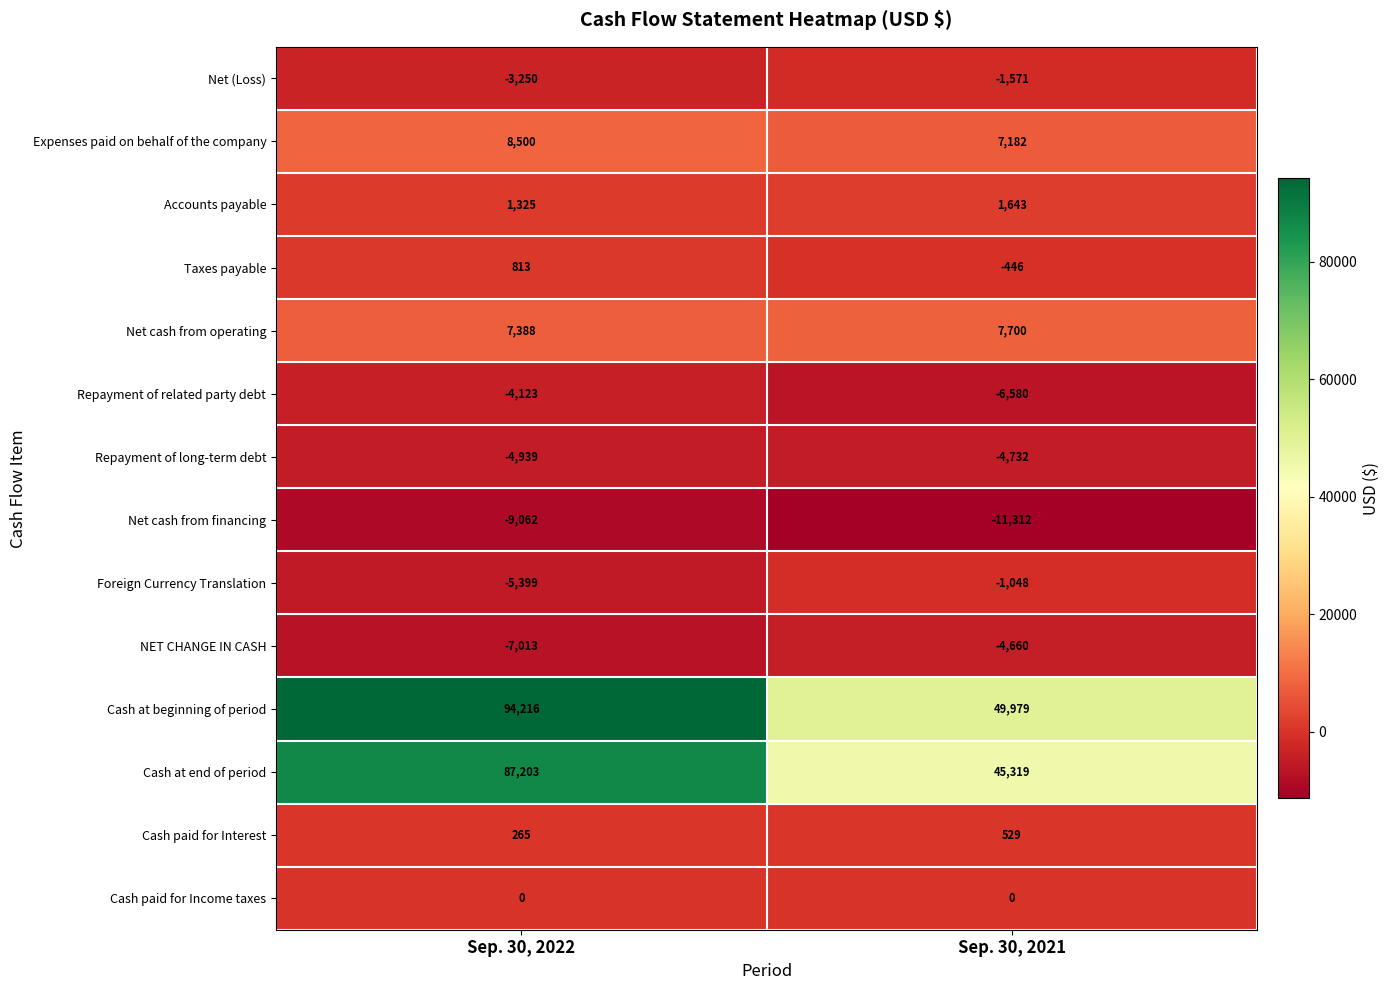

Which series has the largest range (max minus min)?

Cash at beginning of period